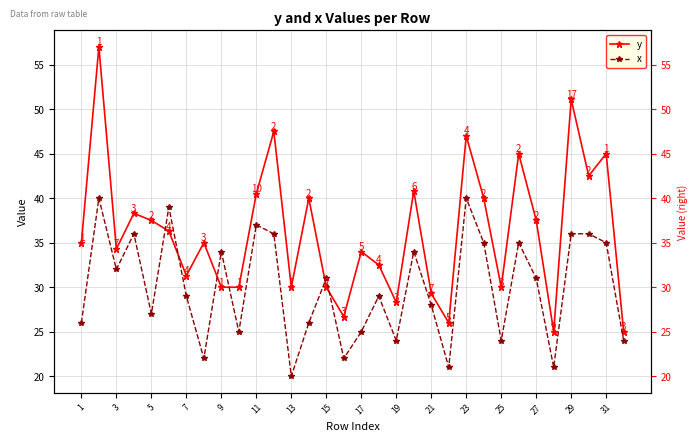

How many data points in y are less than 35?

15